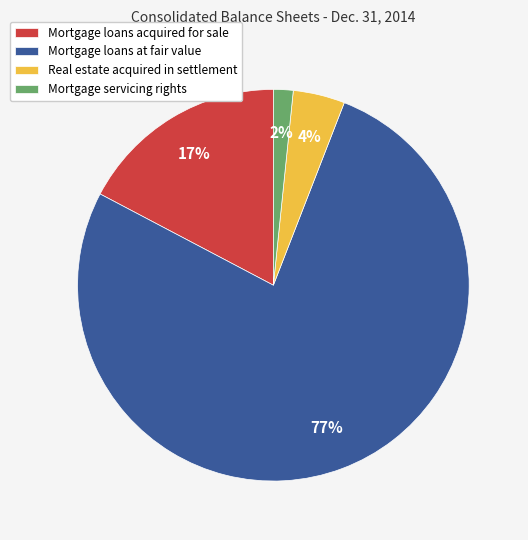

Rank the categories by value from highest to lowest.

Mortgage loans at fair value, Mortgage loans acquired for sale, Real estate acquired in settlement, Mortgage servicing rights